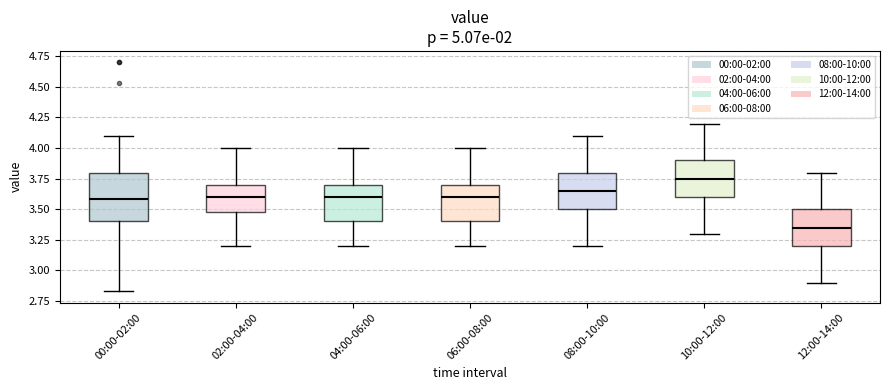

Reading left to right, transcribe this box plot: for each box, give where its median line is, the range the box spans, and where its two whiskers end, as read against the y-axis. The values are not printed on the chart, so give them approximately, as read against the axis.

00:00-02:00: median 3.60, box 3.40 to 3.80, whiskers 2.85 to 4.10
02:00-04:00: median 3.60, box 3.50 to 3.70, whiskers 3.20 to 4.00
04:00-06:00: median 3.60, box 3.40 to 3.70, whiskers 3.20 to 4.00
06:00-08:00: median 3.60, box 3.40 to 3.70, whiskers 3.20 to 4.00
08:00-10:00: median 3.65, box 3.50 to 3.80, whiskers 3.20 to 4.10
10:00-12:00: median 3.75, box 3.60 to 3.90, whiskers 3.30 to 4.20
12:00-14:00: median 3.35, box 3.20 to 3.50, whiskers 2.90 to 3.80